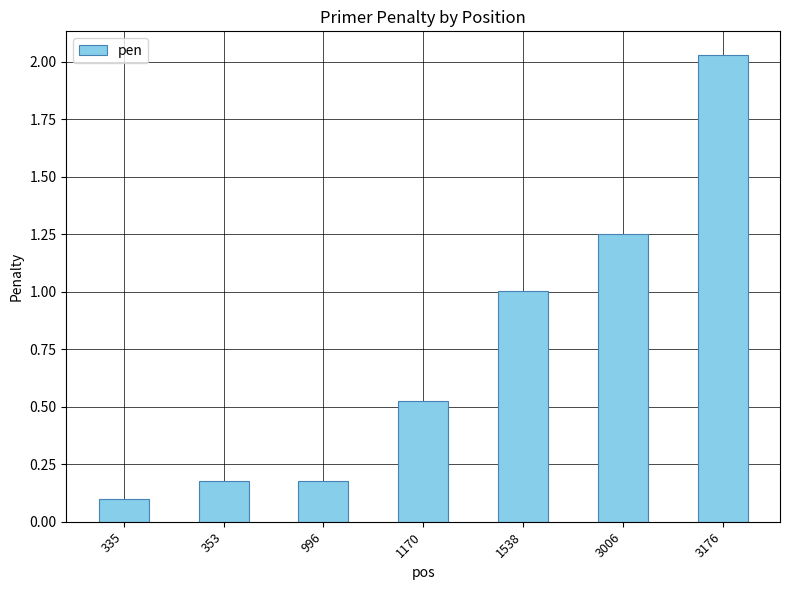

At which category does the chart reach its minimum across all series?

335